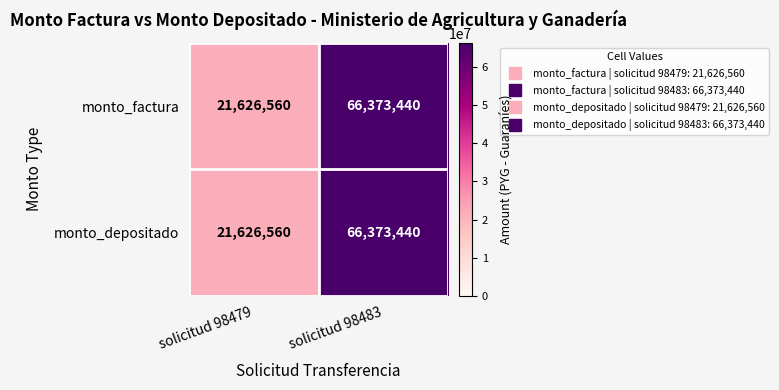

What is the total value across all series at solicitud 98483?

132746880